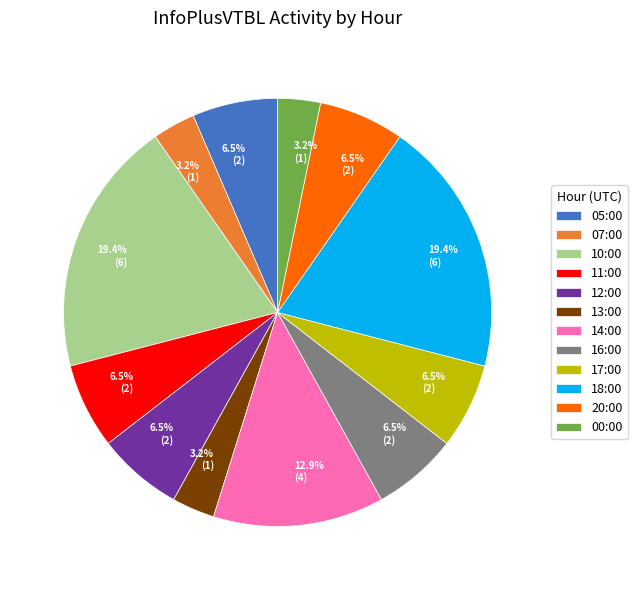

To the nearest percent, what portion does 13:00 represent?

3%